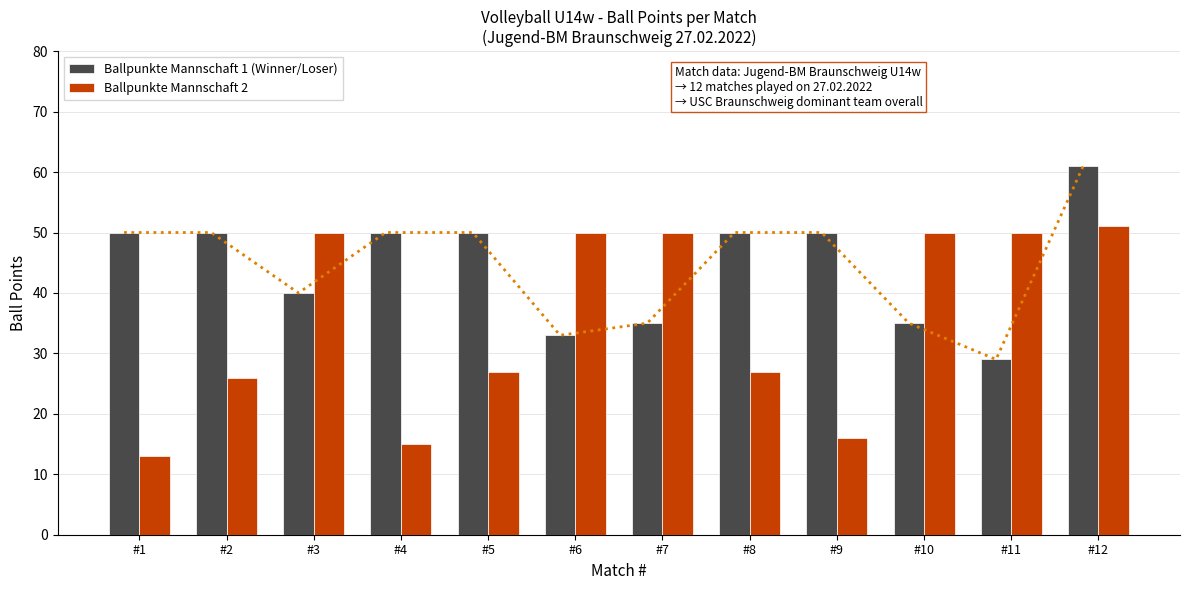

How many data points in Ballpunkte Mannschaft 1 (Winner/Loser) are above 50?

1